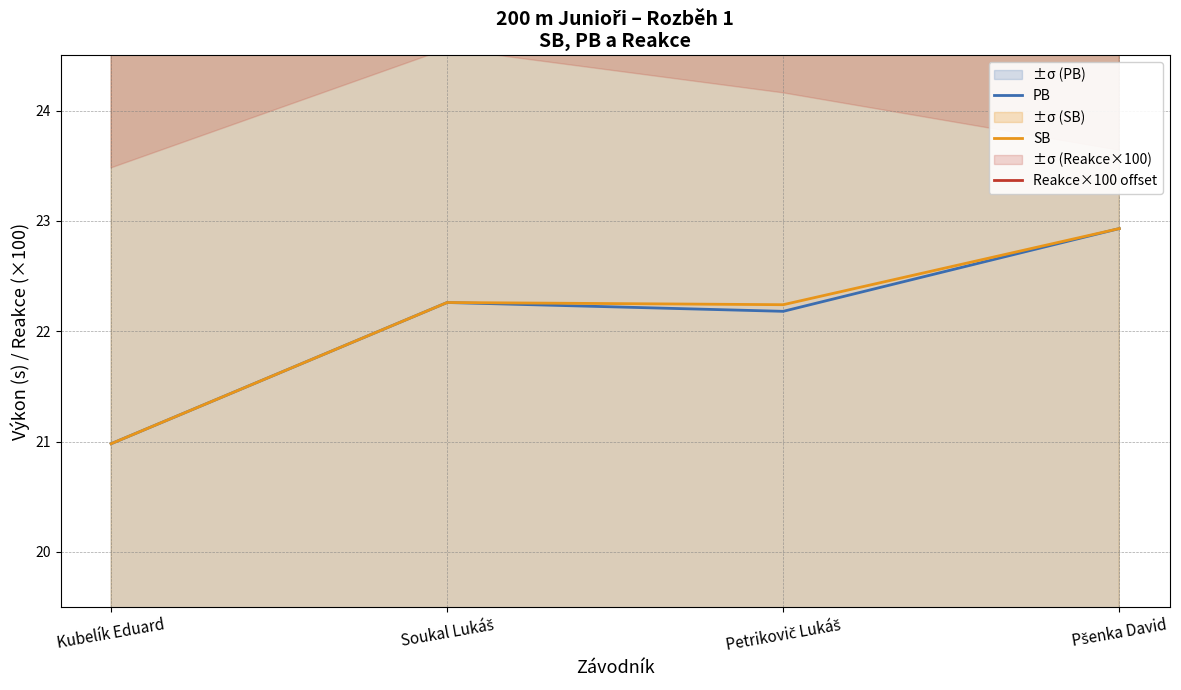

Does the chart display data point markers on the line(s)?

No